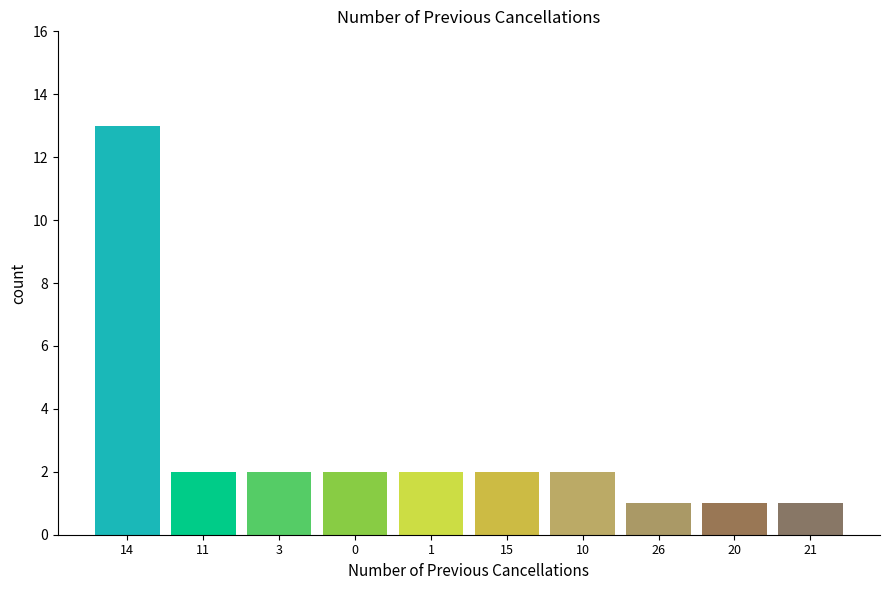

Reading left to right, list all the values displayed in this chart.

13	2	2	2	2	2	2	1	1	1